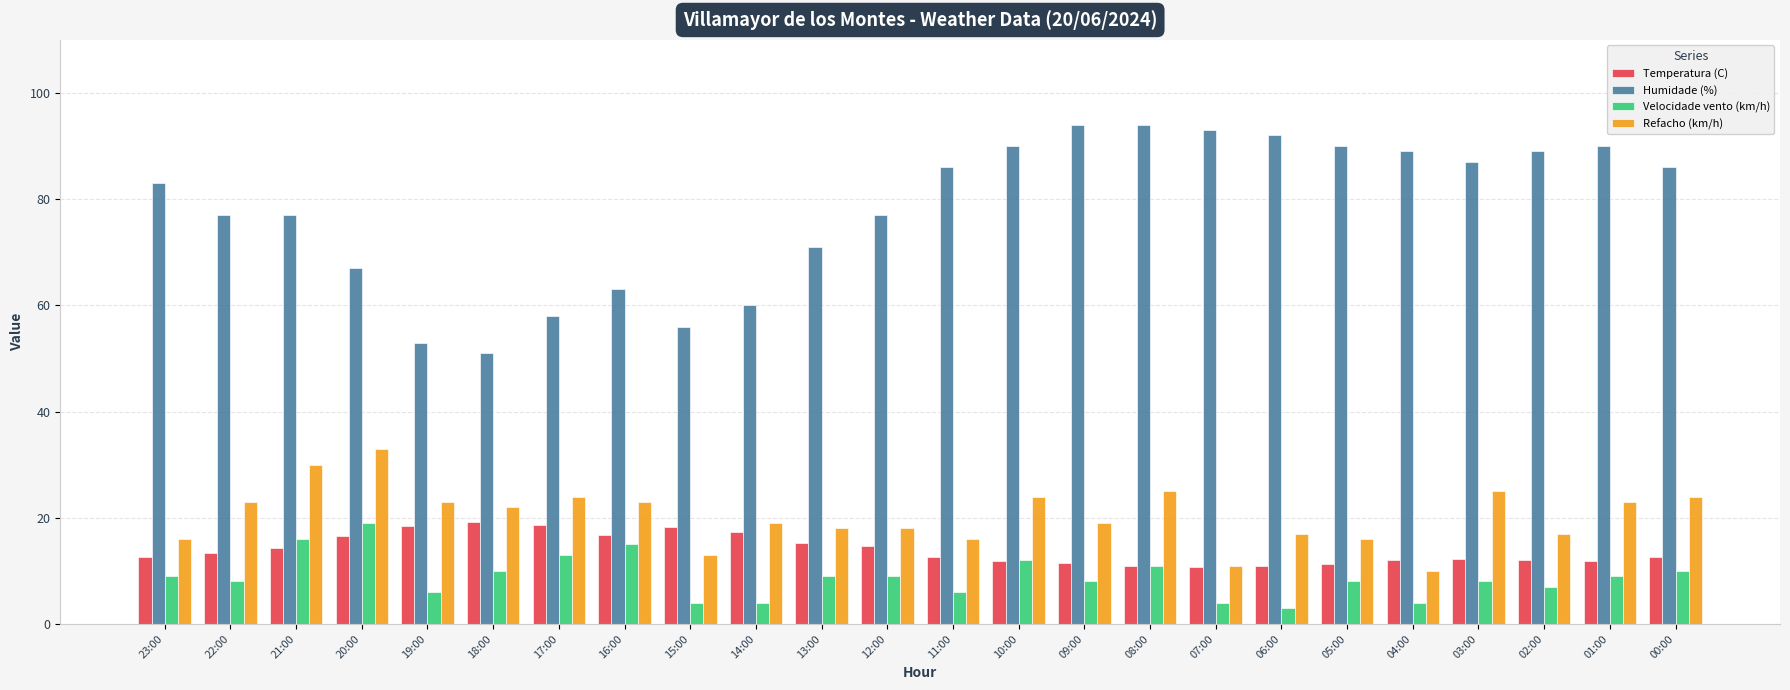

What is the sum of all Humidade (%) values?

1873.0